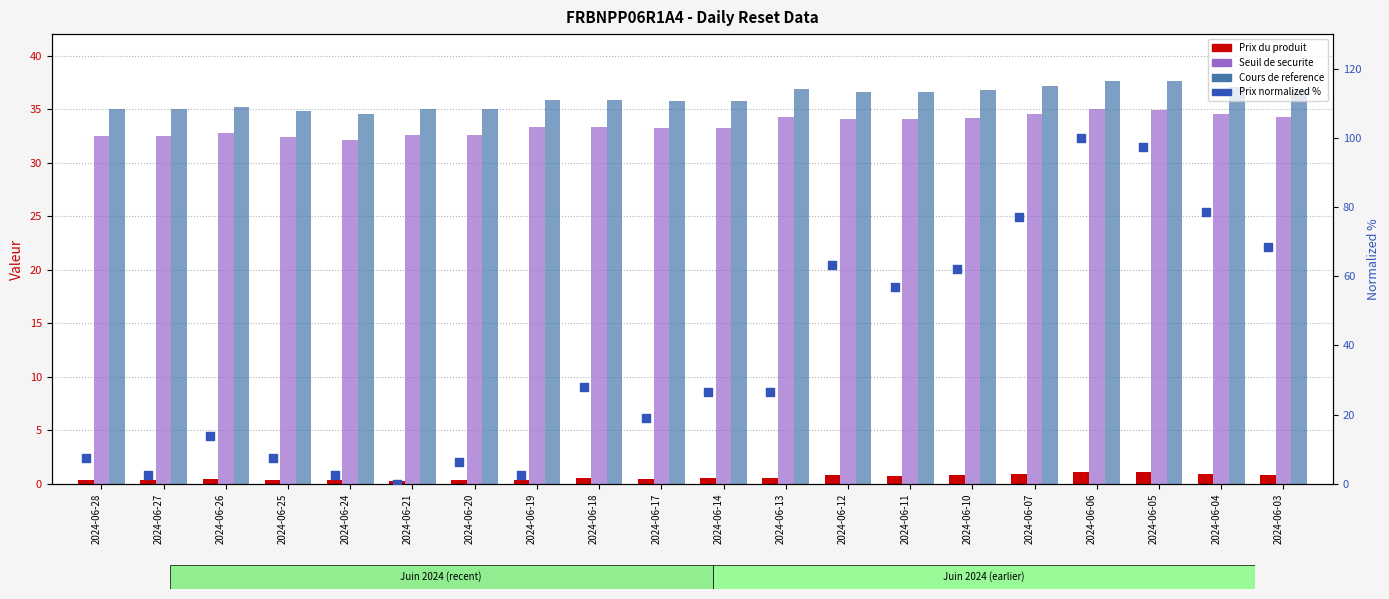

Which series has the largest Y range (max minus min)?

Prix normalized %